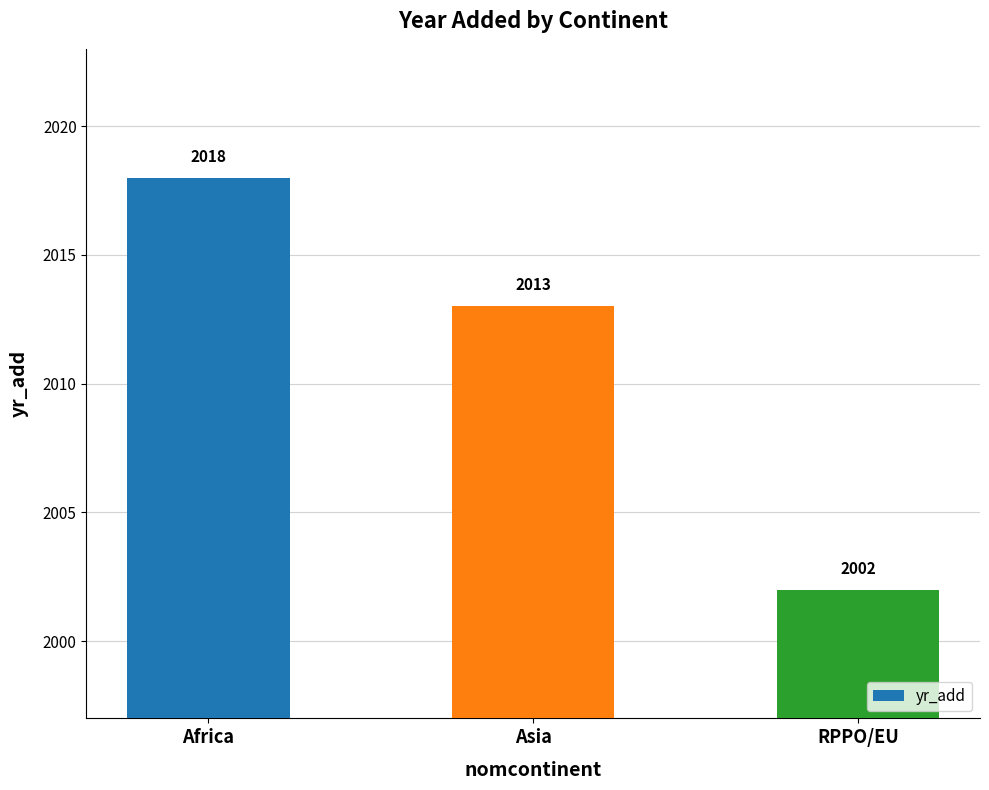

At which category does the chart reach its minimum across all series?

RPPO/EU